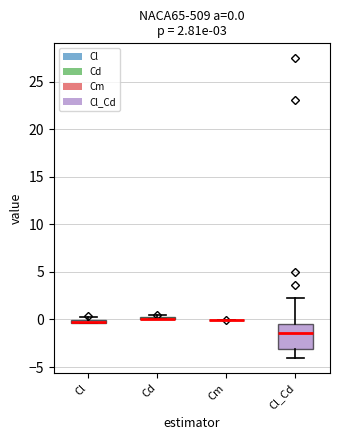

Comparing the boxes themselves (not the whiskers), which one is the tallest?

Cl_Cd